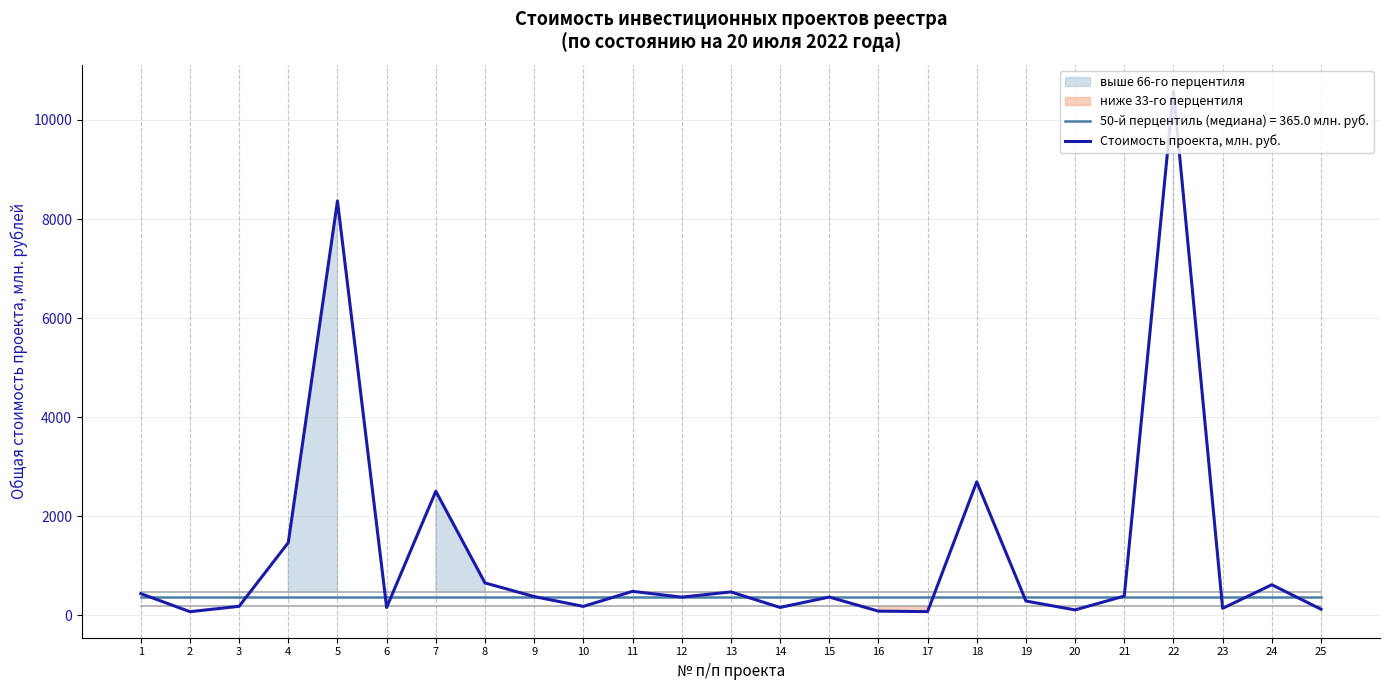

What is the average value?

1250.9